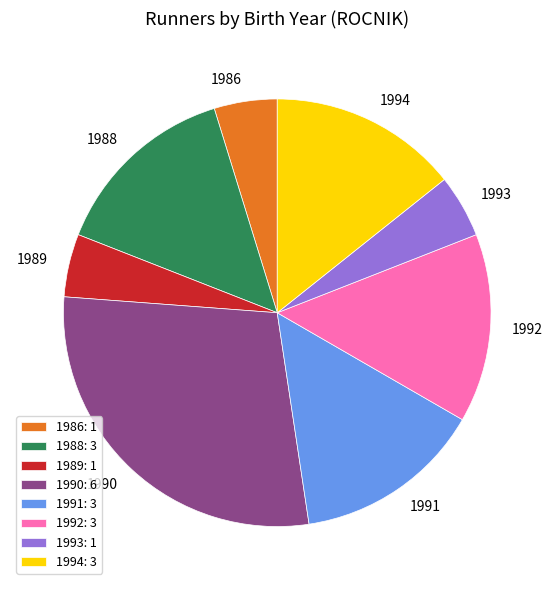

Count the number of slices in the pie.

8